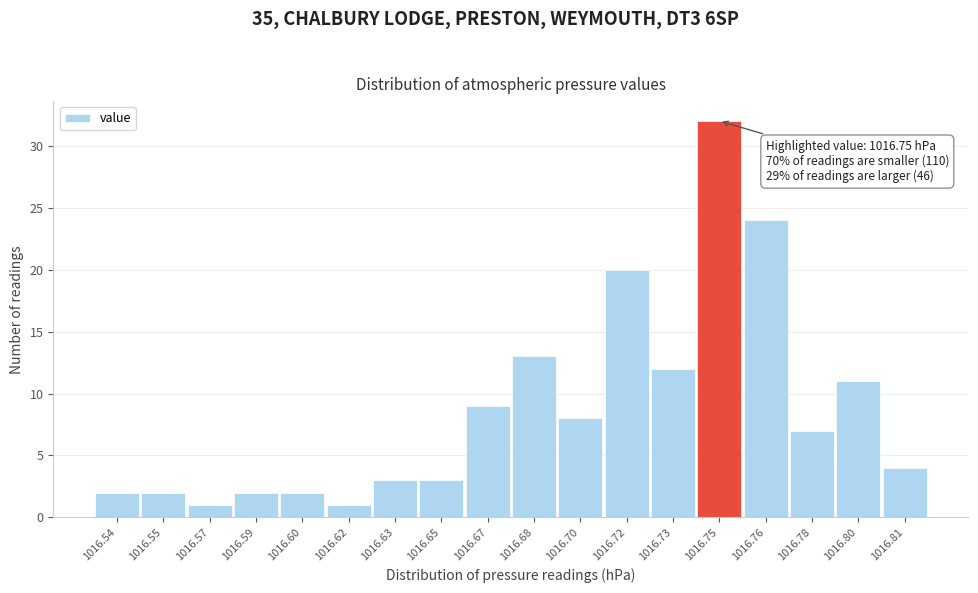

Reading right to left, extract all data points from this chart.

1016.81=4	1016.80=11	1016.78=7	1016.76=24	1016.75=32	1016.73=12	1016.72=20	1016.70=8	1016.68=13	1016.67=9	1016.65=3	1016.63=3	1016.62=1	1016.60=2	1016.59=2	1016.57=1	1016.55=2	1016.54=2